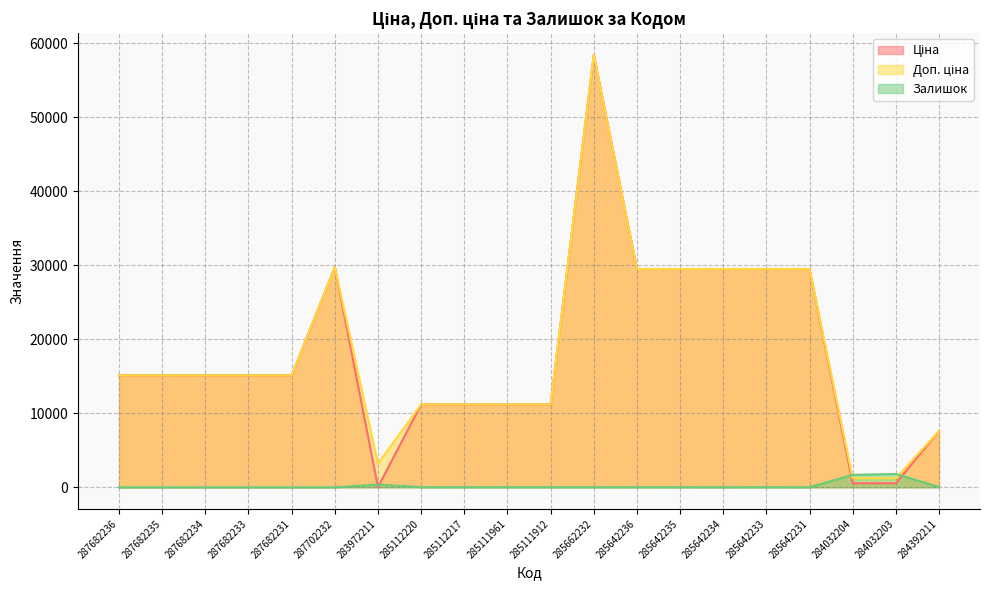

At which category is the sum across all series the highest?

285662232